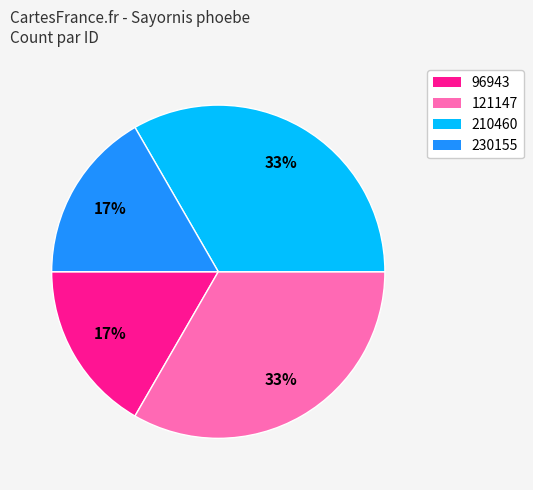

Is it true that 230155 is 2% of the pie?

False